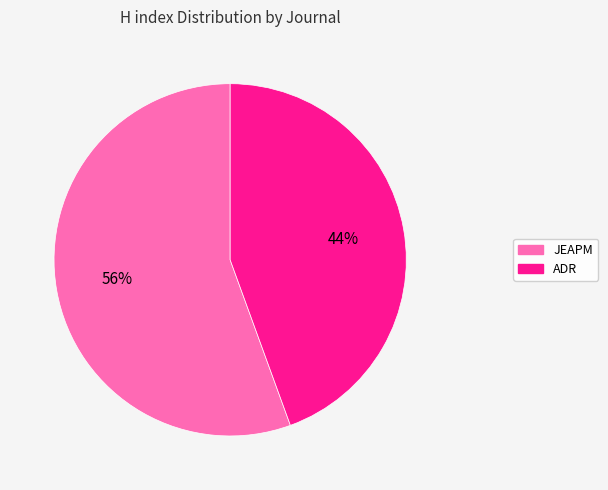

To the nearest percent, what is the average slice percentage?

50%